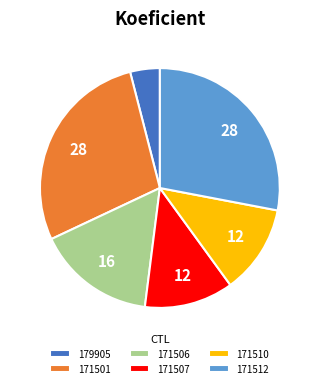

What is the smallest slice in the pie chart?

179905